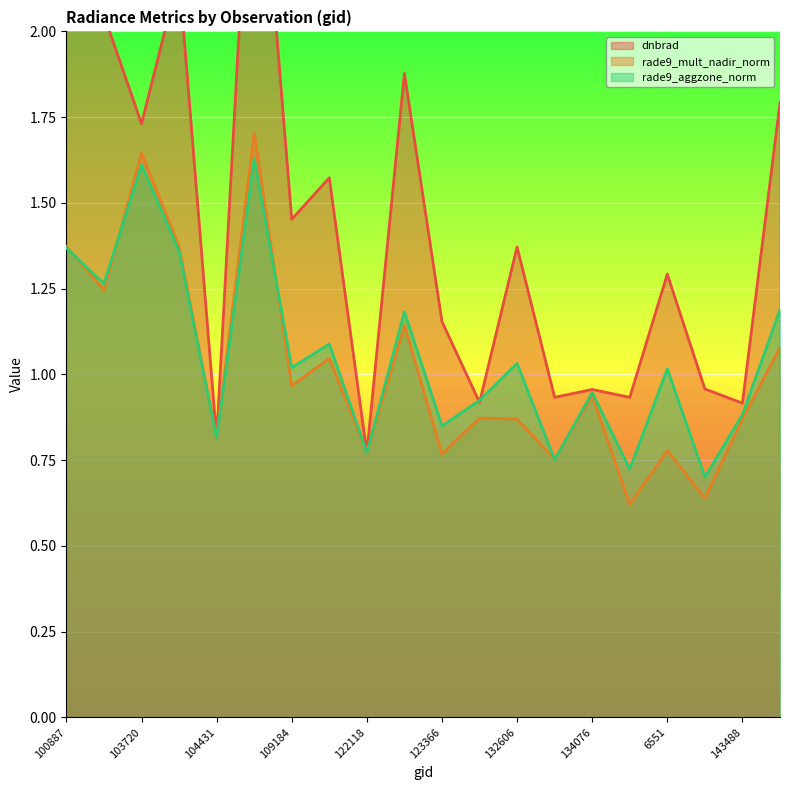

What is the total value across all series at 122463?

4.2